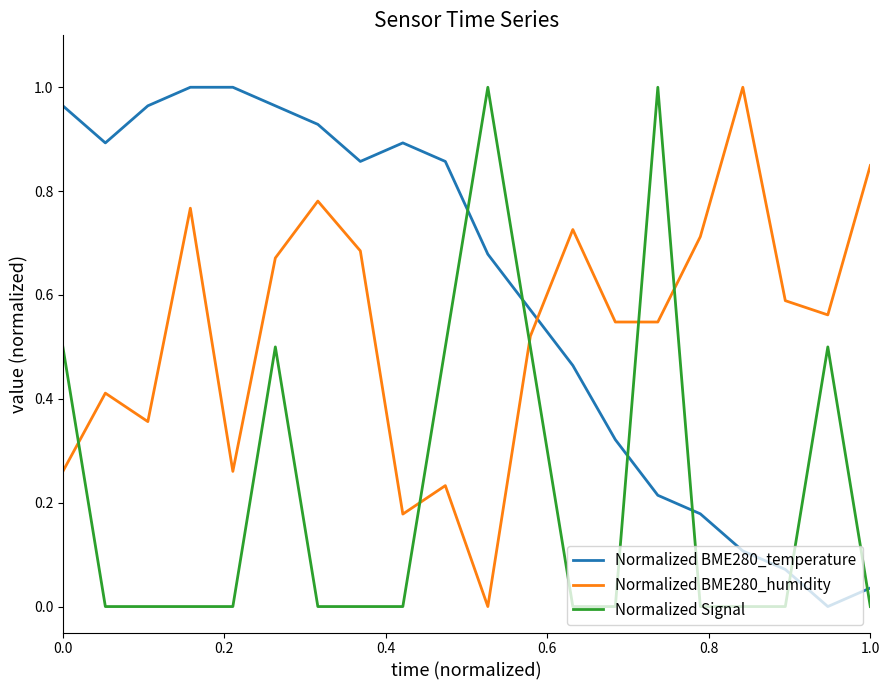

Which series has the largest total across all categories?

Normalized BME280_temperature